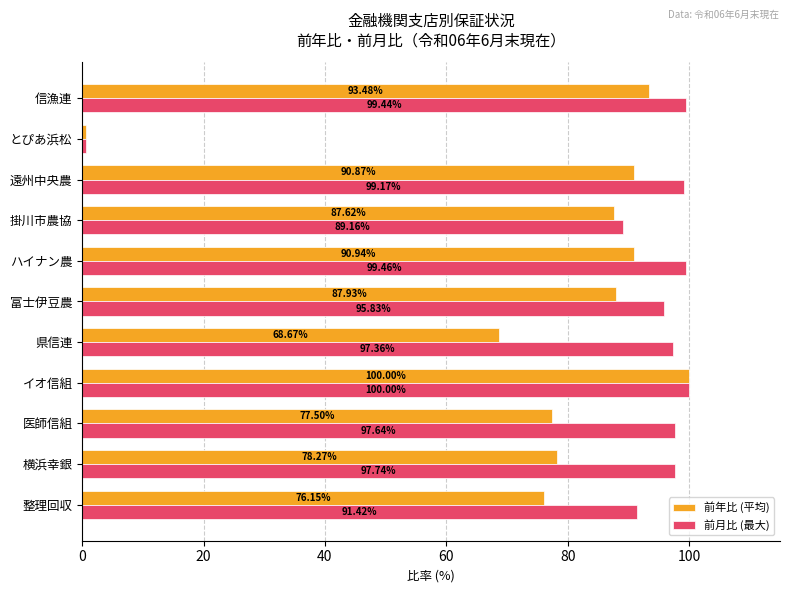

Rank the categories by 前年比 (平均) value from lowest to highest.

とぴあ浜松, 県信連, 整理回収, 医師信組, 横浜幸銀, 掛川市農協, 富士伊豆農, 遠州中央農, ハイナン農, 信漁連, イオ信組